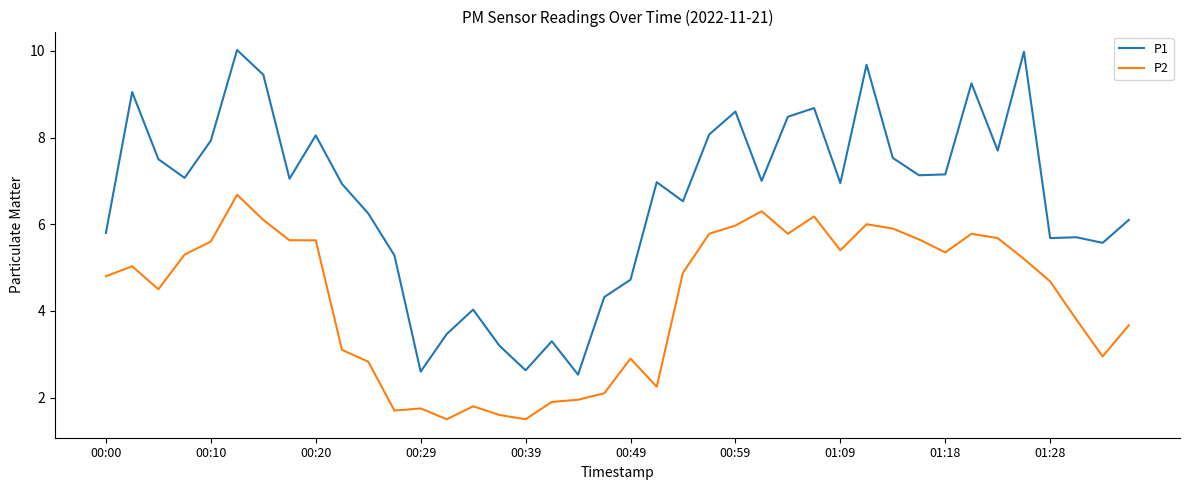

Rank the series by their average value, from lowest to highest.

P2, P1